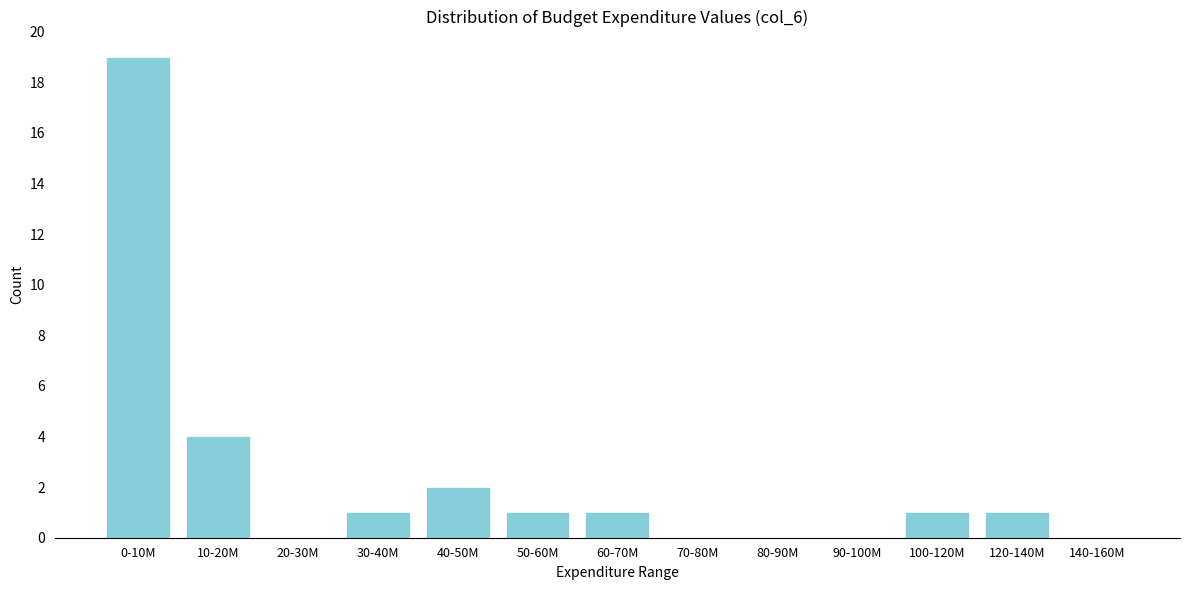

Reading left to right, list all the values displayed in this chart.

0-10M=19	10-20M=4	20-30M=0	30-40M=1	40-50M=2	50-60M=1	60-70M=1	70-80M=0	80-90M=0	90-100M=0	100-120M=1	120-140M=1	140-160M=0